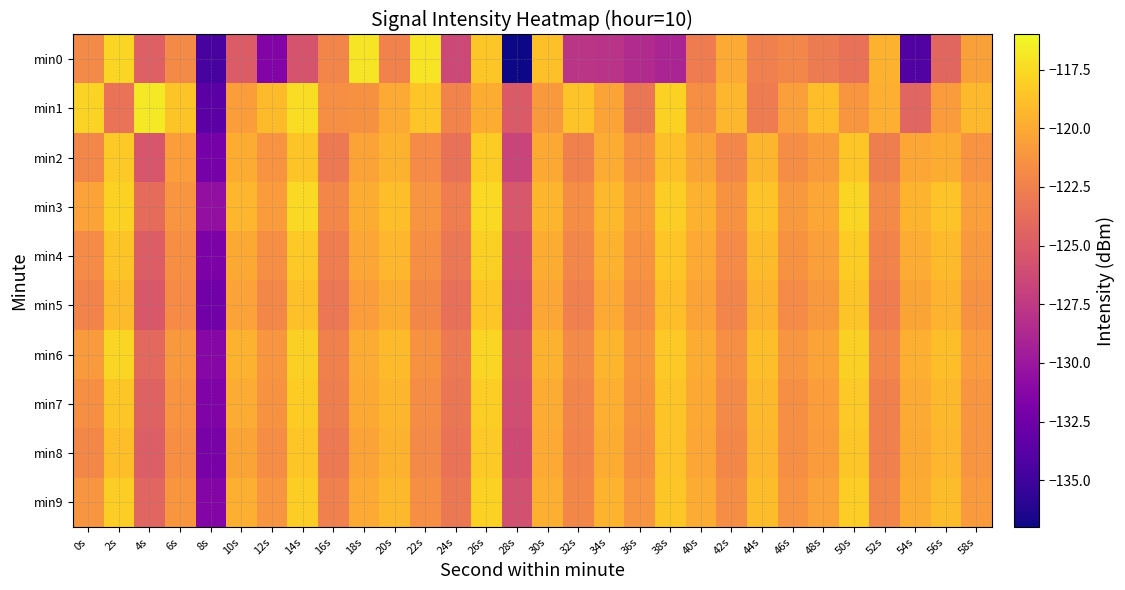

What is the smallest value displayed?

-137.0